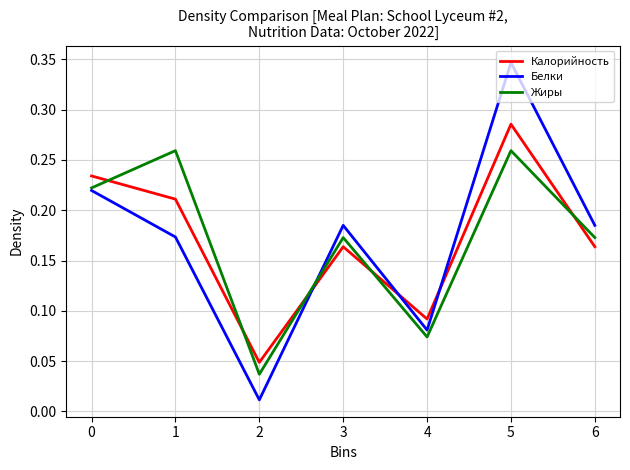

True or false: Жиры and Белки intersect in this chart.

True